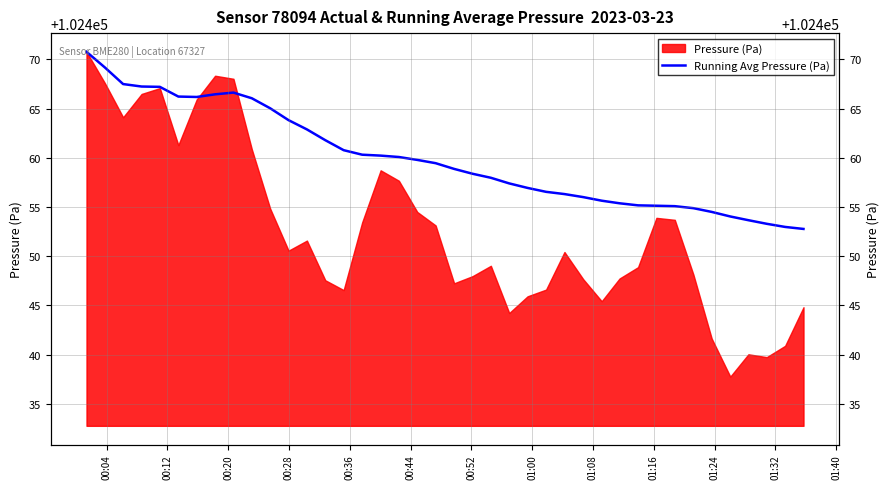

The chart shows a value of 40075.3 at 17. True or false?

False